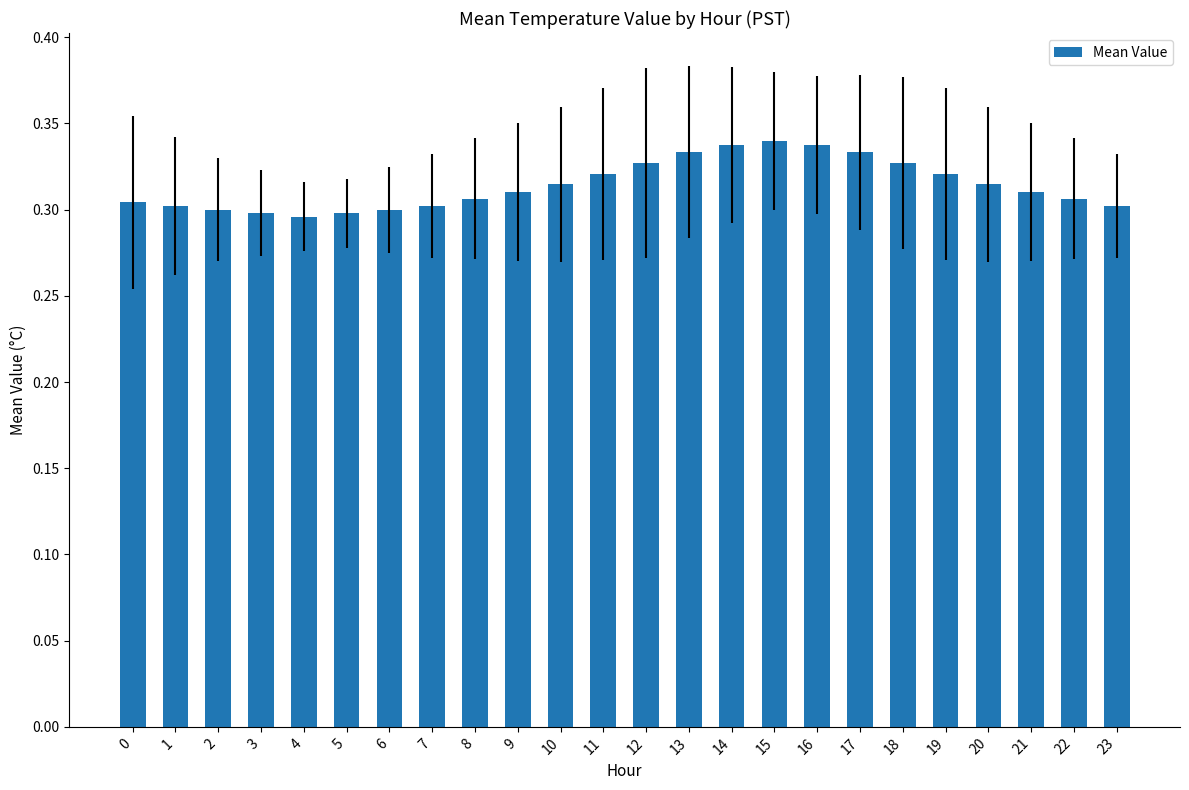

Count the values in the range 0 to 1.

24